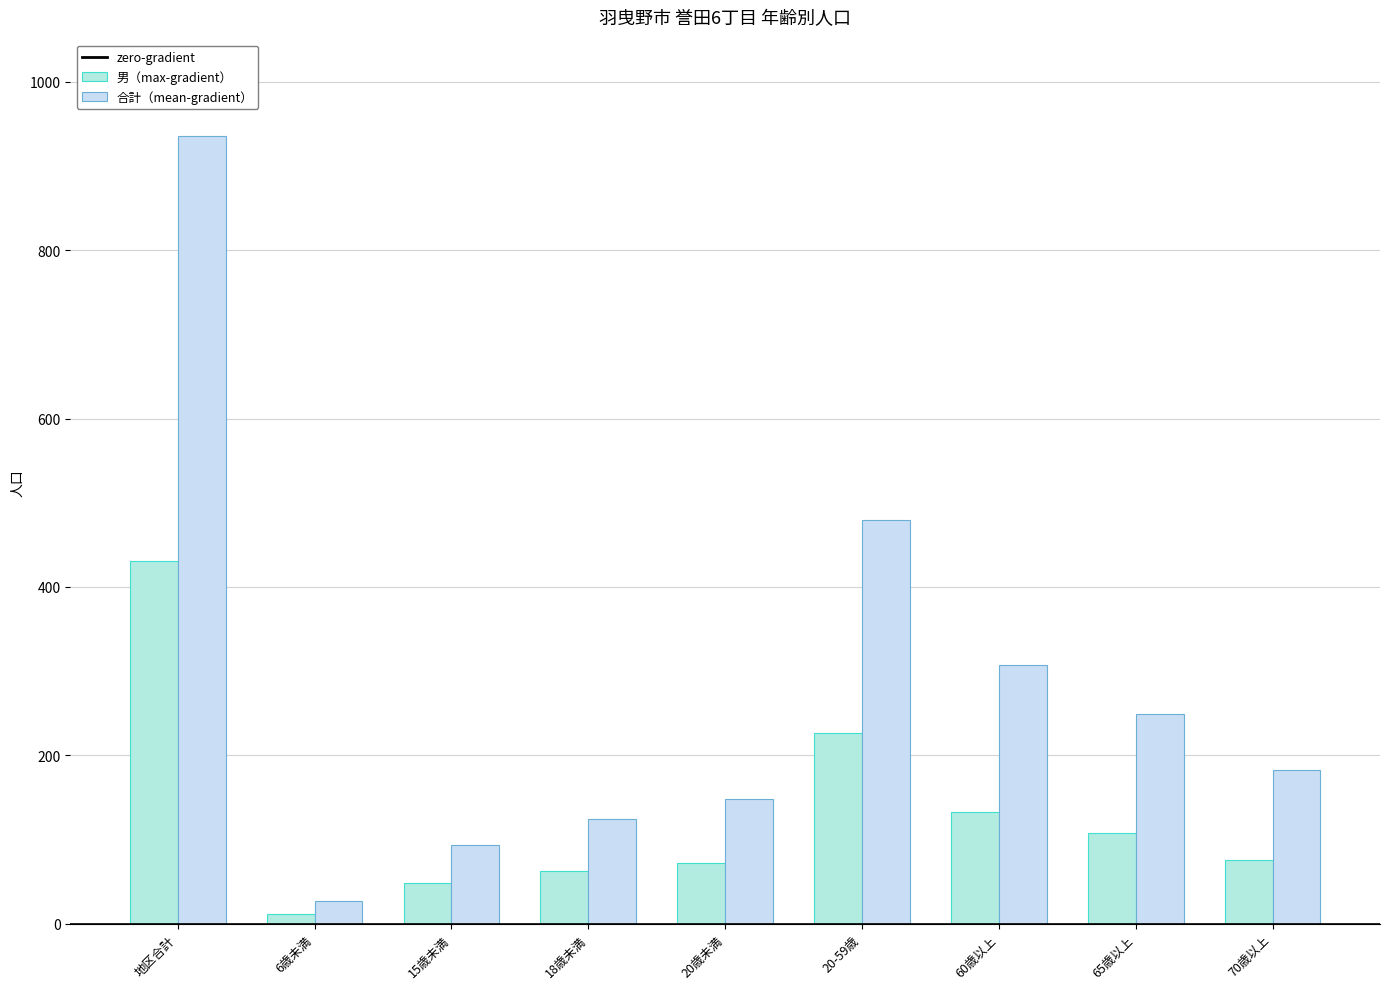

True or false: 合計（mean-gradient） has a value of 378 at 65歳以上.

False